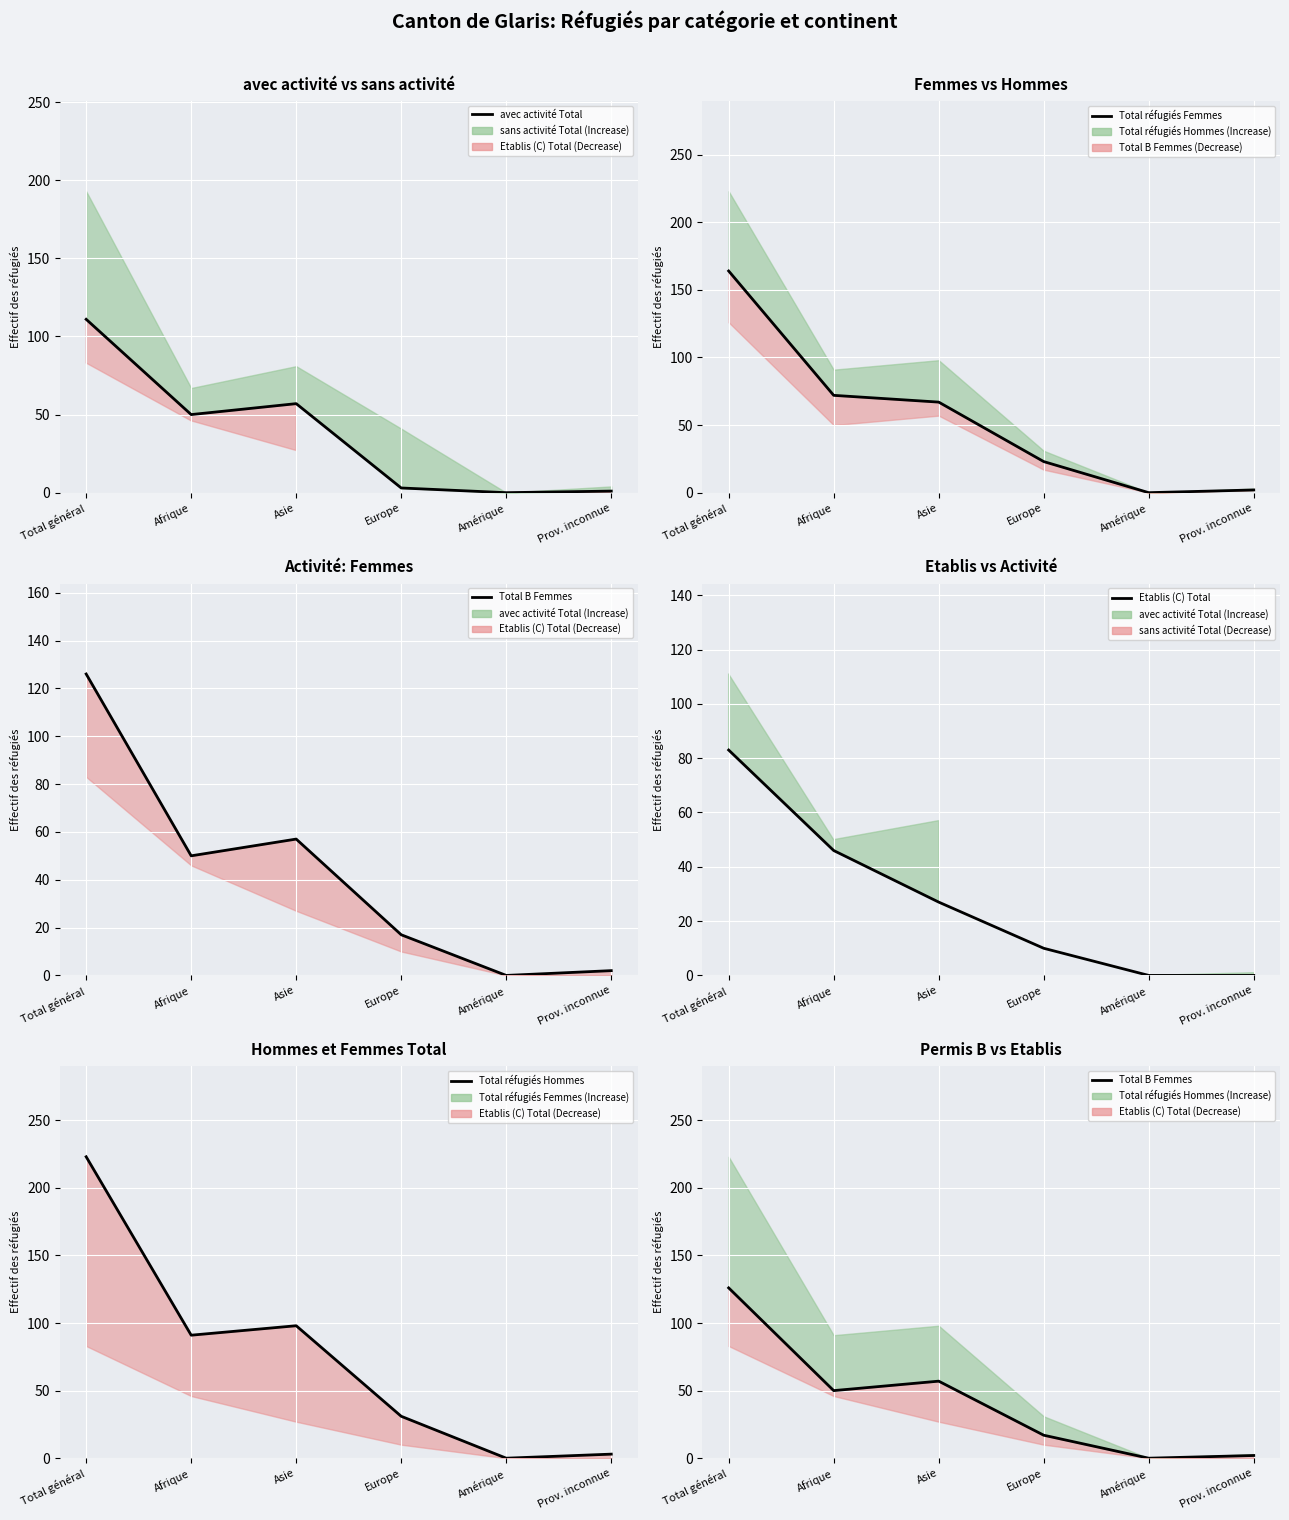

What is the approximate value of Total réfugiés Hommes at Europe, to the nearest 50?

50